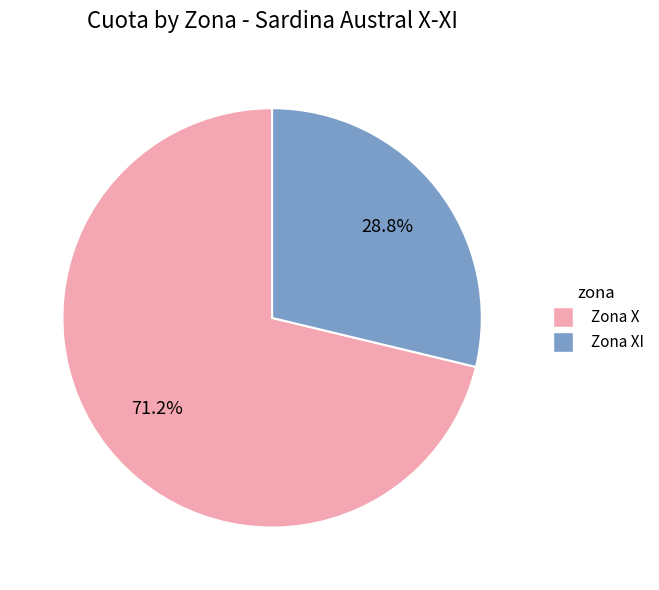

Is there any slice that represents more than half of the pie?

Yes